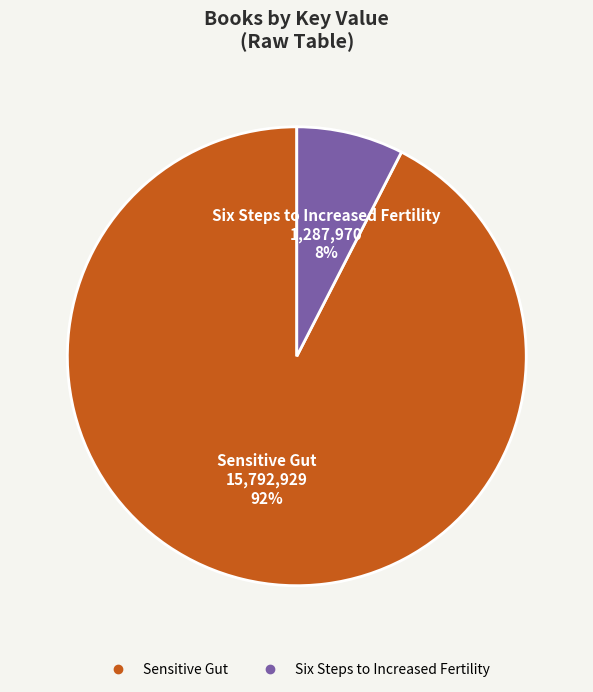

To the nearest percent, what is the average slice percentage?

50%